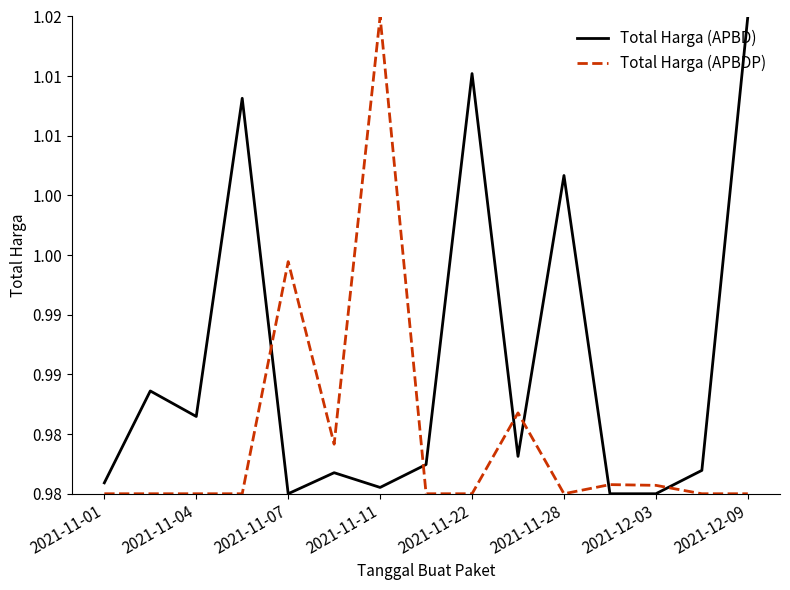

Is this an area chart (filled region under the line)?

No